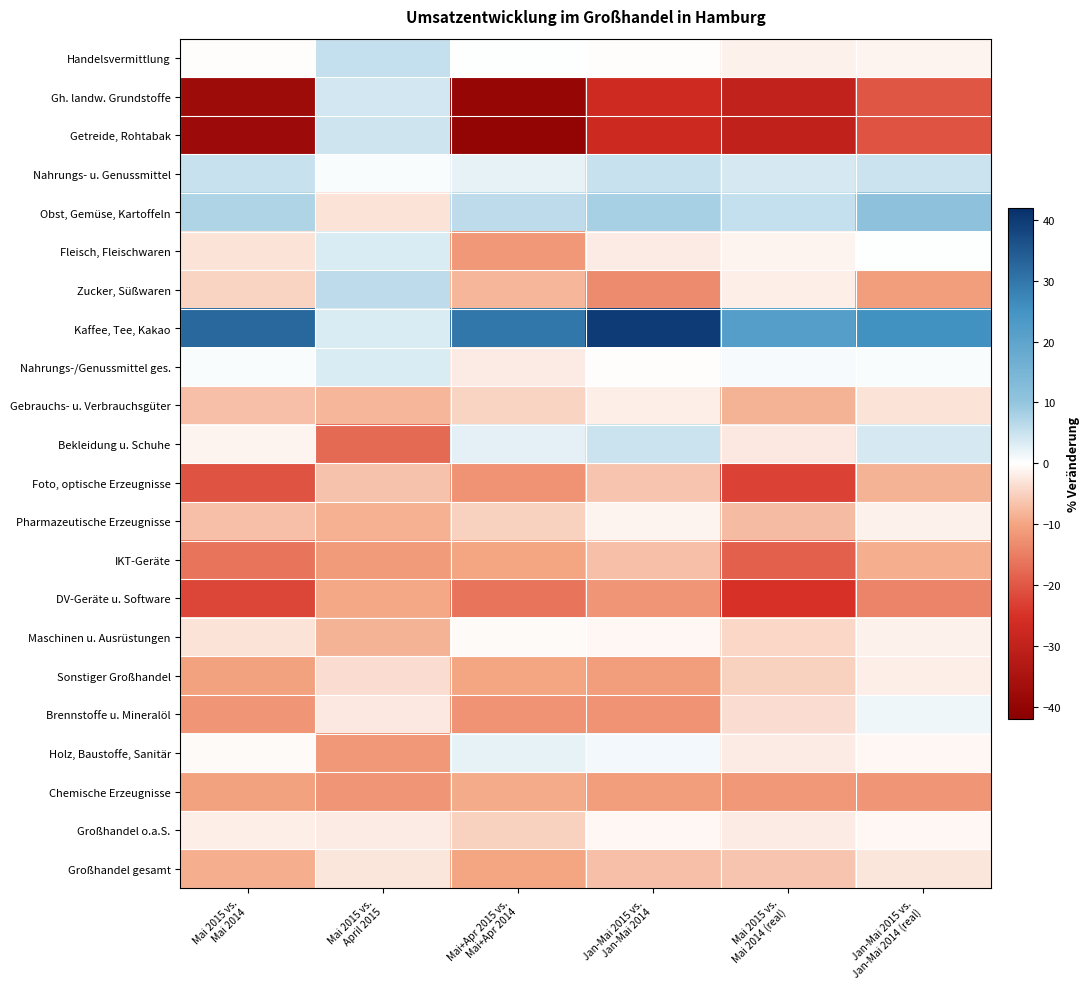

Reading right to left, extract all data points from this chart.

Handelsvermittlung: Jan-Mai 2015 vs.
Jan-Mai 2014 (real)=-1.2	Mai 2015 vs.
Mai 2014 (real)=-1.5	Jan-Mai 2015 vs.
Jan-Mai 2014=-0.3	Mai+Apr 2015 vs.
Mai+Apr 2014=0.1	Mai 2015 vs.
April 2015=5.4	Mai 2015 vs.
Mai 2014=-0.2
Gh. landw. Grundstoffe: Jan-Mai 2015 vs.
Jan-Mai 2014 (real)=-20.3	Mai 2015 vs.
Mai 2014 (real)=-29.8	Jan-Mai 2015 vs.
Jan-Mai 2014=-27.1	Mai+Apr 2015 vs.
Mai+Apr 2014=-39.7	Mai 2015 vs.
April 2015=4.1	Mai 2015 vs.
Mai 2014=-37.5
Getreide, Rohtabak: Jan-Mai 2015 vs.
Jan-Mai 2014 (real)=-20.4	Mai 2015 vs.
Mai 2014 (real)=-30.0	Jan-Mai 2015 vs.
Jan-Mai 2014=-27.3	Mai+Apr 2015 vs.
Mai+Apr 2014=-40.0	Mai 2015 vs.
April 2015=4.3	Mai 2015 vs.
Mai 2014=-37.8
Nahrungs- u. Genussmittel: Jan-Mai 2015 vs.
Jan-Mai 2014 (real)=4.6	Mai 2015 vs.
Mai 2014 (real)=3.8	Jan-Mai 2015 vs.
Jan-Mai 2014=5.0	Mai+Apr 2015 vs.
Mai+Apr 2014=2.2	Mai 2015 vs.
April 2015=0.4	Mai 2015 vs.
Mai 2014=5.2
Obst, Gemüse, Kartoffeln: Jan-Mai 2015 vs.
Jan-Mai 2014 (real)=10.7	Mai 2015 vs.
Mai 2014 (real)=5.4	Jan-Mai 2015 vs.
Jan-Mai 2014=8.2	Mai+Apr 2015 vs.
Mai+Apr 2014=6.0	Mai 2015 vs.
April 2015=-3.0	Mai 2015 vs.
Mai 2014=7.5
Fleisch, Fleischwaren: Jan-Mai 2015 vs.
Jan-Mai 2014 (real)=0.1	Mai 2015 vs.
Mai 2014 (real)=-1.0	Jan-Mai 2015 vs.
Jan-Mai 2014=-2.1	Mai+Apr 2015 vs.
Mai+Apr 2014=-11.8	Mai 2015 vs.
April 2015=3.4	Mai 2015 vs.
Mai 2014=-3.0
Zucker, Süßwaren: Jan-Mai 2015 vs.
Jan-Mai 2014 (real)=-10.9	Mai 2015 vs.
Mai 2014 (real)=-1.8	Jan-Mai 2015 vs.
Jan-Mai 2014=-13.4	Mai+Apr 2015 vs.
Mai+Apr 2014=-7.9	Mai 2015 vs.
April 2015=6.2	Mai 2015 vs.
Mai 2014=-4.6
Kaffee, Tee, Kakao: Jan-Mai 2015 vs.
Jan-Mai 2014 (real)=25.4	Mai 2015 vs.
Mai 2014 (real)=21.6	Jan-Mai 2015 vs.
Jan-Mai 2014=40.0	Mai+Apr 2015 vs.
Mai+Apr 2014=29.8	Mai 2015 vs.
April 2015=3.3	Mai 2015 vs.
Mai 2014=32.4
Nahrungs-/Genussmittel ges.: Jan-Mai 2015 vs.
Jan-Mai 2014 (real)=0.6	Mai 2015 vs.
Mai 2014 (real)=0.8	Jan-Mai 2015 vs.
Jan-Mai 2014=-0.1	Mai+Apr 2015 vs.
Mai+Apr 2014=-2.1	Mai 2015 vs.
April 2015=3.3	Mai 2015 vs.
Mai 2014=0.6
Gebrauchs- u. Verbrauchsgüter: Jan-Mai 2015 vs.
Jan-Mai 2014 (real)=-3.0	Mai 2015 vs.
Mai 2014 (real)=-8.3	Jan-Mai 2015 vs.
Jan-Mai 2014=-1.8	Mai+Apr 2015 vs.
Mai+Apr 2014=-4.6	Mai 2015 vs.
April 2015=-8.0	Mai 2015 vs.
Mai 2014=-6.9
Bekleidung u. Schuhe: Jan-Mai 2015 vs.
Jan-Mai 2014 (real)=3.8	Mai 2015 vs.
Mai 2014 (real)=-2.5	Jan-Mai 2015 vs.
Jan-Mai 2014=4.7	Mai+Apr 2015 vs.
Mai+Apr 2014=2.4	Mai 2015 vs.
April 2015=-17.5	Mai 2015 vs.
Mai 2014=-1.2
Foto, optische Erzeugnisse: Jan-Mai 2015 vs.
Jan-Mai 2014 (real)=-8.4	Mai 2015 vs.
Mai 2014 (real)=-22.7	Jan-Mai 2015 vs.
Jan-Mai 2014=-6.3	Mai+Apr 2015 vs.
Mai+Apr 2014=-12.3	Mai 2015 vs.
April 2015=-6.7	Mai 2015 vs.
Mai 2014=-20.4
Pharmazeutische Erzeugnisse: Jan-Mai 2015 vs.
Jan-Mai 2014 (real)=-1.6	Mai 2015 vs.
Mai 2014 (real)=-7.4	Jan-Mai 2015 vs.
Jan-Mai 2014=-1.1	Mai+Apr 2015 vs.
Mai+Apr 2014=-5.1	Mai 2015 vs.
April 2015=-8.6	Mai 2015 vs.
Mai 2014=-6.9
IKT-Geräte: Jan-Mai 2015 vs.
Jan-Mai 2014 (real)=-8.9	Mai 2015 vs.
Mai 2014 (real)=-18.8	Jan-Mai 2015 vs.
Jan-Mai 2014=-7.2	Mai+Apr 2015 vs.
Mai+Apr 2014=-10.0	Mai 2015 vs.
April 2015=-11.4	Mai 2015 vs.
Mai 2014=-16.3
DV-Geräte u. Software: Jan-Mai 2015 vs.
Jan-Mai 2014 (real)=-14.4	Mai 2015 vs.
Mai 2014 (real)=-25.0	Jan-Mai 2015 vs.
Jan-Mai 2014=-12.1	Mai+Apr 2015 vs.
Mai+Apr 2014=-16.3	Mai 2015 vs.
April 2015=-9.8	Mai 2015 vs.
Mai 2014=-22.1
Maschinen u. Ausrüstungen: Jan-Mai 2015 vs.
Jan-Mai 2014 (real)=-1.5	Mai 2015 vs.
Mai 2014 (real)=-4.3	Jan-Mai 2015 vs.
Jan-Mai 2014=-0.7	Mai+Apr 2015 vs.
Mai+Apr 2014=-0.4	Mai 2015 vs.
April 2015=-8.4	Mai 2015 vs.
Mai 2014=-3.2
Sonstiger Großhandel: Jan-Mai 2015 vs.
Jan-Mai 2014 (real)=-1.8	Mai 2015 vs.
Mai 2014 (real)=-5.0	Jan-Mai 2015 vs.
Jan-Mai 2014=-10.9	Mai+Apr 2015 vs.
Mai+Apr 2014=-10.1	Mai 2015 vs.
April 2015=-3.9	Mai 2015 vs.
Mai 2014=-10.3
Brennstoffe u. Mineralöl: Jan-Mai 2015 vs.
Jan-Mai 2014 (real)=1.4	Mai 2015 vs.
Mai 2014 (real)=-3.7	Jan-Mai 2015 vs.
Jan-Mai 2014=-12.4	Mai+Apr 2015 vs.
Mai+Apr 2014=-12.2	Mai 2015 vs.
April 2015=-2.3	Mai 2015 vs.
Mai 2014=-12.1
Holz, Baustoffe, Sanitär: Jan-Mai 2015 vs.
Jan-Mai 2014 (real)=-0.8	Mai 2015 vs.
Mai 2014 (real)=-2.0	Jan-Mai 2015 vs.
Jan-Mai 2014=1.0	Mai+Apr 2015 vs.
Mai+Apr 2014=2.2	Mai 2015 vs.
April 2015=-11.7	Mai 2015 vs.
Mai 2014=-0.4
Chemische Erzeugnisse: Jan-Mai 2015 vs.
Jan-Mai 2014 (real)=-12.0	Mai 2015 vs.
Mai 2014 (real)=-11.5	Jan-Mai 2015 vs.
Jan-Mai 2014=-11.0	Mai+Apr 2015 vs.
Mai+Apr 2014=-9.3	Mai 2015 vs.
April 2015=-12.0	Mai 2015 vs.
Mai 2014=-10.2
Großhandel o.a.S.: Jan-Mai 2015 vs.
Jan-Mai 2014 (real)=-0.8	Mai 2015 vs.
Mai 2014 (real)=-2.0	Jan-Mai 2015 vs.
Jan-Mai 2014=-0.9	Mai+Apr 2015 vs.
Mai+Apr 2014=-5.2	Mai 2015 vs.
April 2015=-2.0	Mai 2015 vs.
Mai 2014=-1.7
Großhandel gesamt: Jan-Mai 2015 vs.
Jan-Mai 2014 (real)=-2.9	Mai 2015 vs.
Mai 2014 (real)=-6.4	Jan-Mai 2015 vs.
Jan-Mai 2014=-7.0	Mai+Apr 2015 vs.
Mai+Apr 2014=-10.0	Mai 2015 vs.
April 2015=-2.9	Mai 2015 vs.
Mai 2014=-9.1